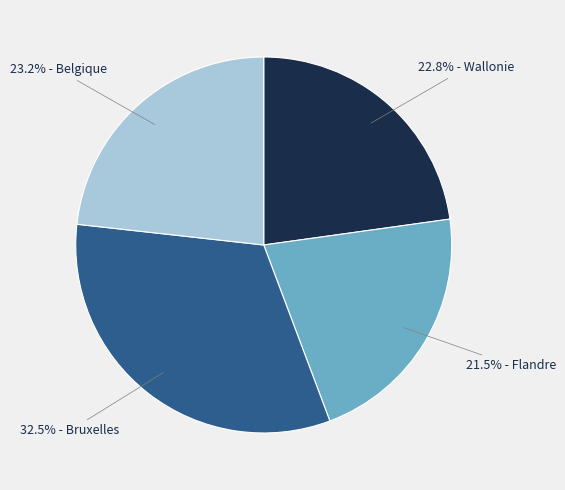

Does any single category account for the majority?

No